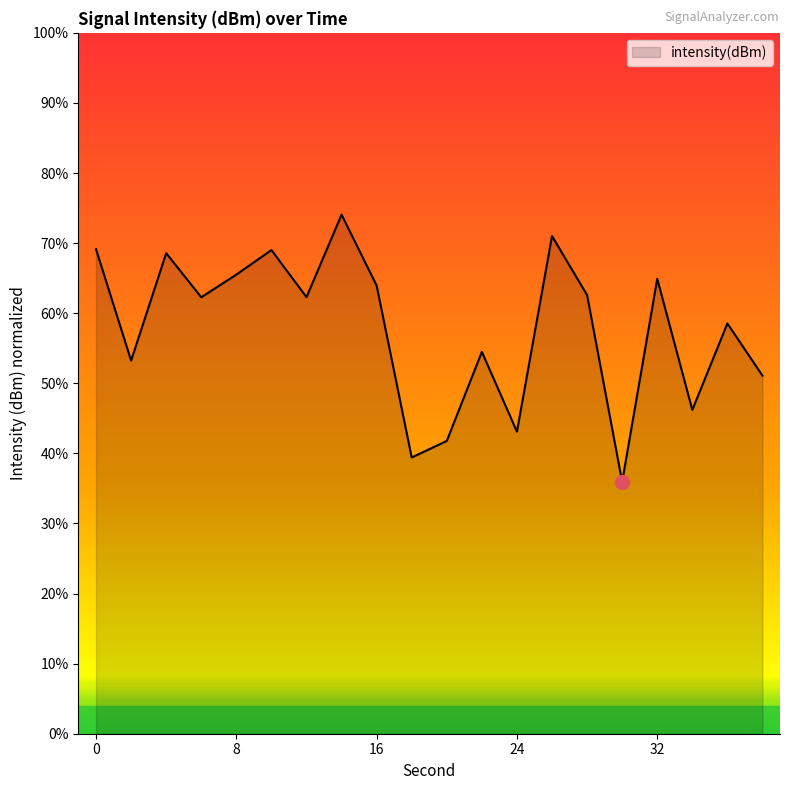

What is the difference between the maximum and minimum values?

38.1